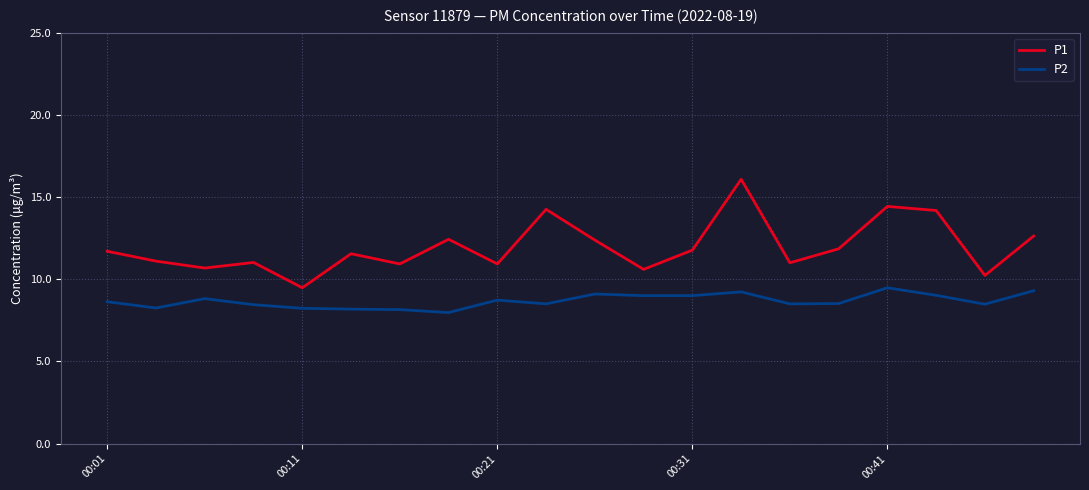

Which series has the largest range (max minus min)?

P1